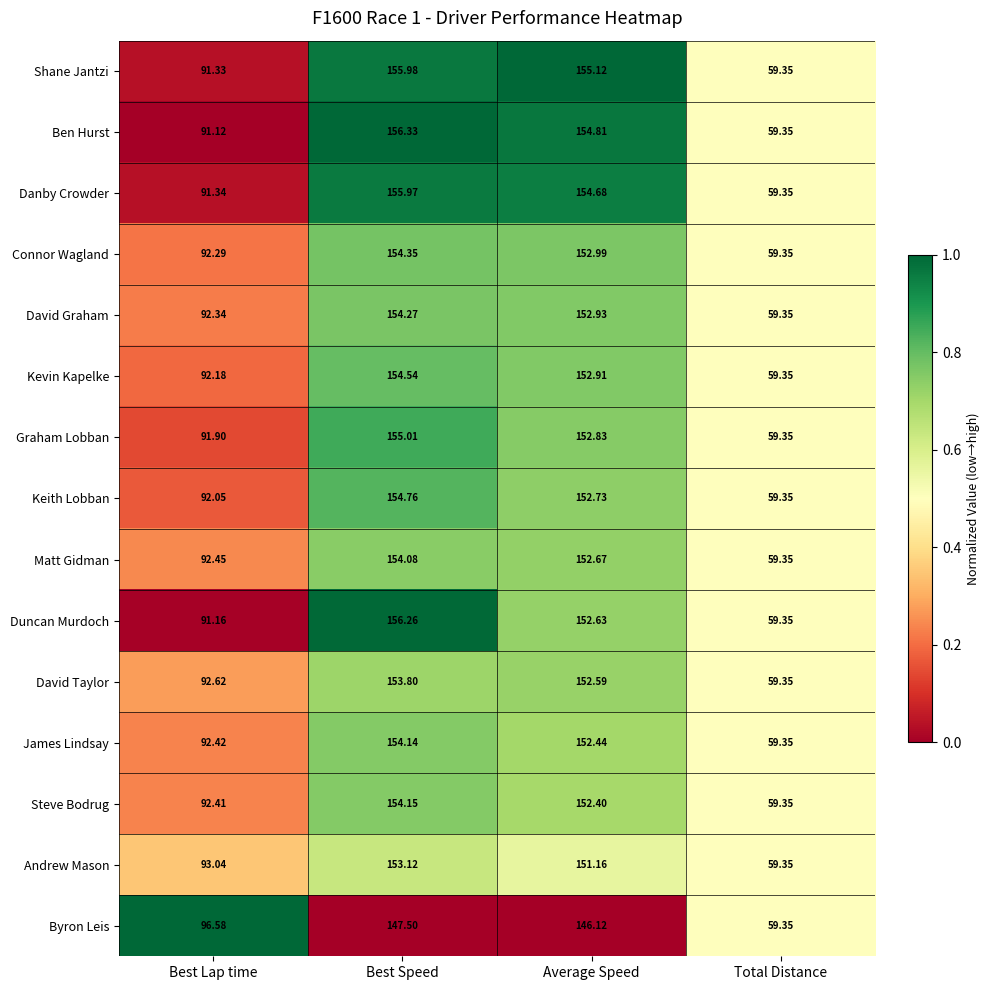

At which category does the chart reach its minimum across all series?

Total Distance